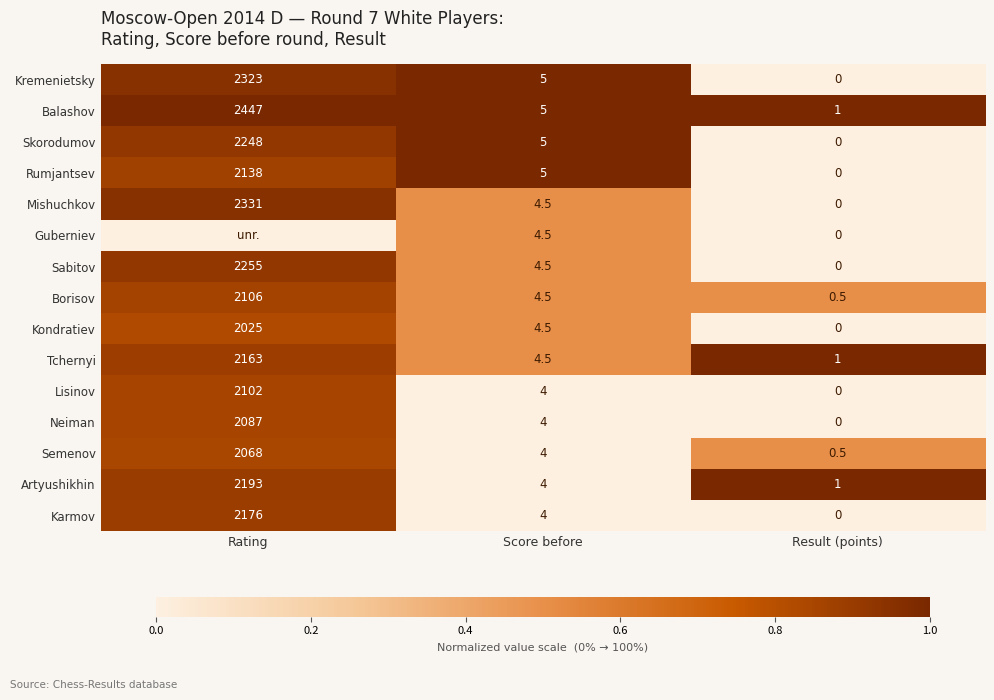

Count the number of data series in this chart.

15